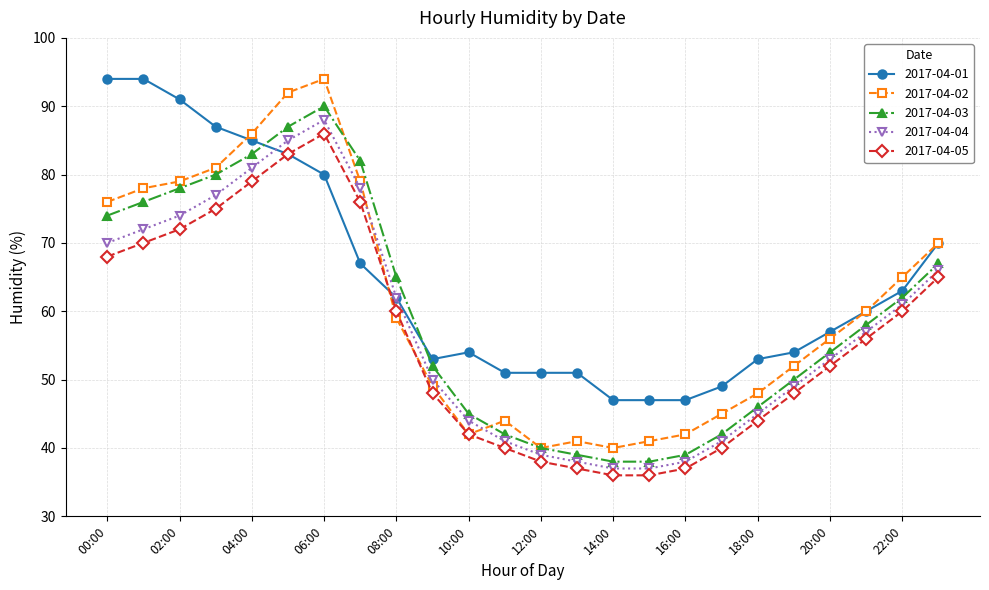

What is the value of the 2017-04-04 point at the 8th from the left?

78